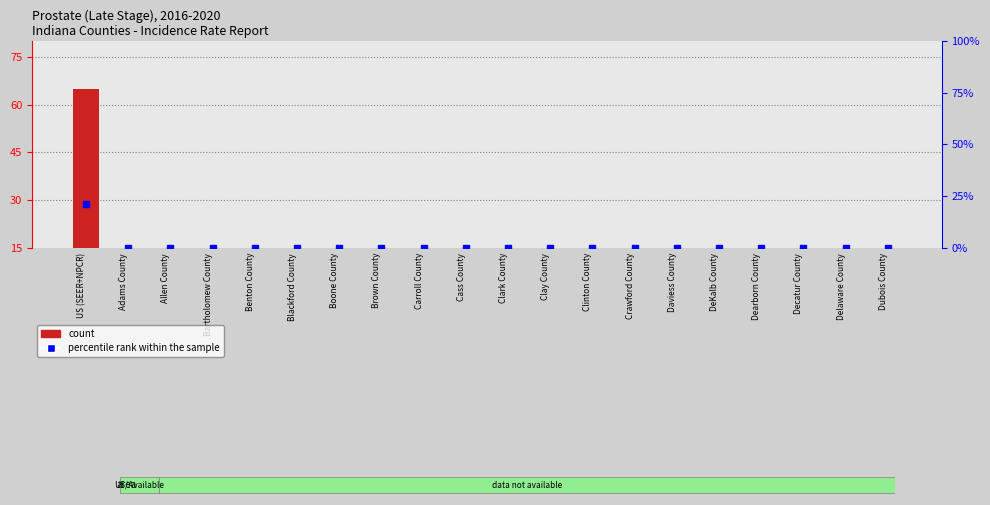

Which series has the largest total across all categories?

count